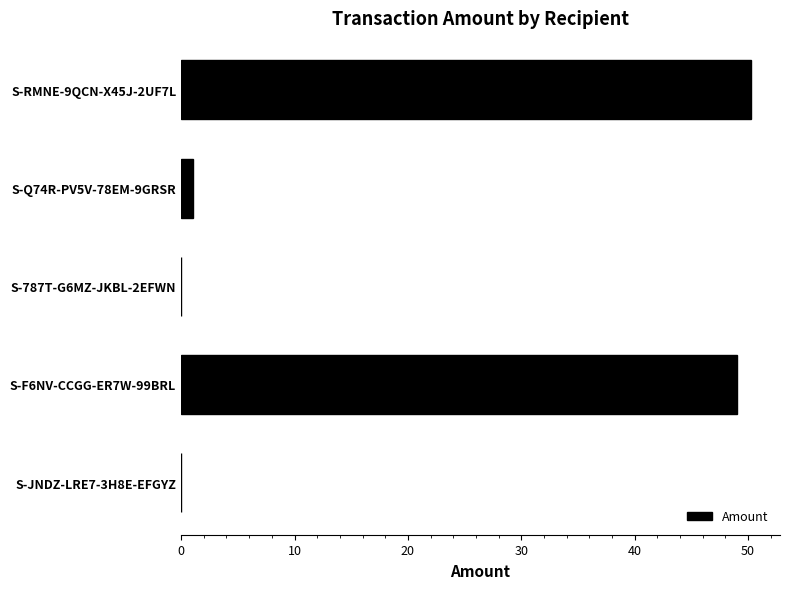

The value at S-F6NV-CCGG-ER7W-99BRL is 21.4. True or false?

False